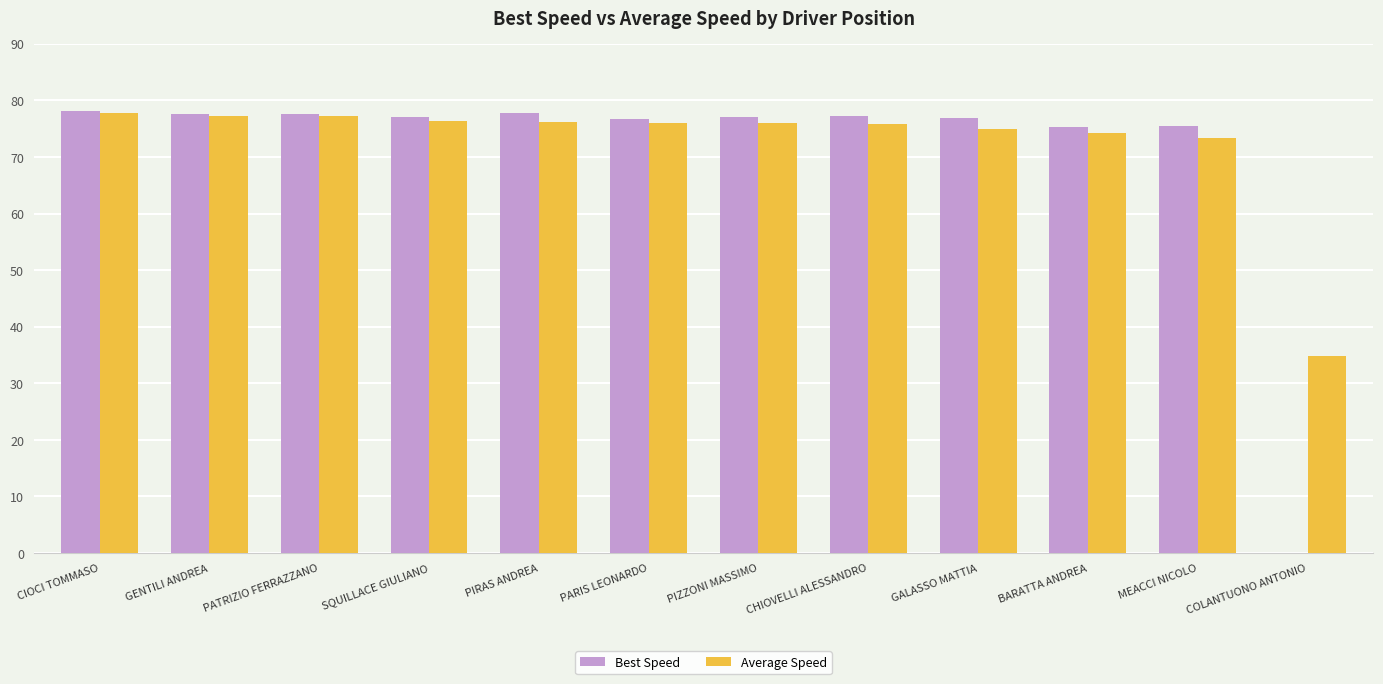

Read the Best Speed value at PATRIZIO FERRAZZANO.

77.7